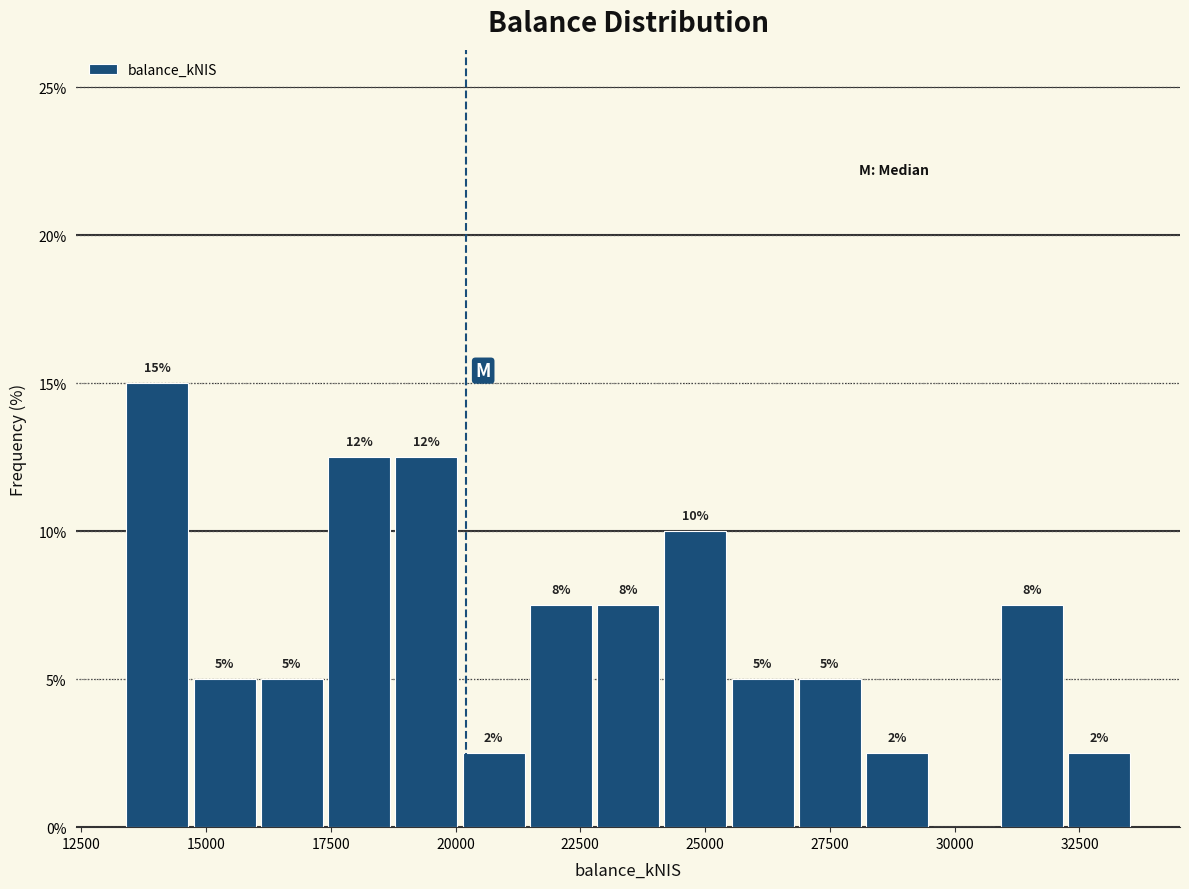

Around what value on the x-axis is the tallest bar? Give the approximate position of its centre, as read against the axis.

14000